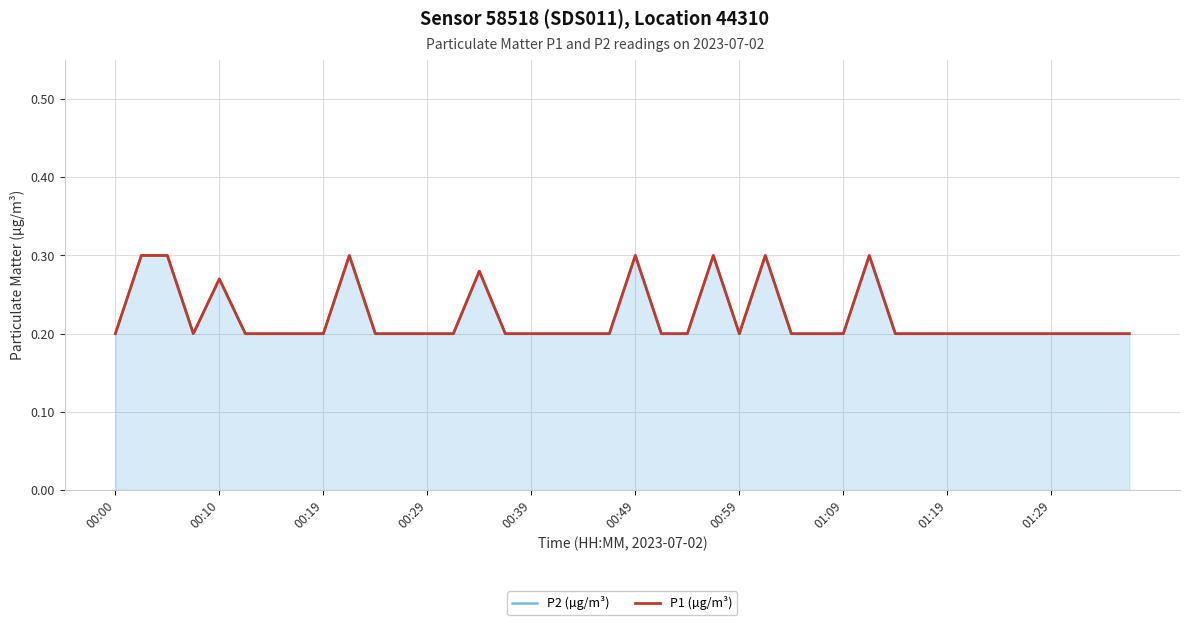

True or false: P1 (µg/m³) and P2 (µg/m³) intersect in this chart.

False